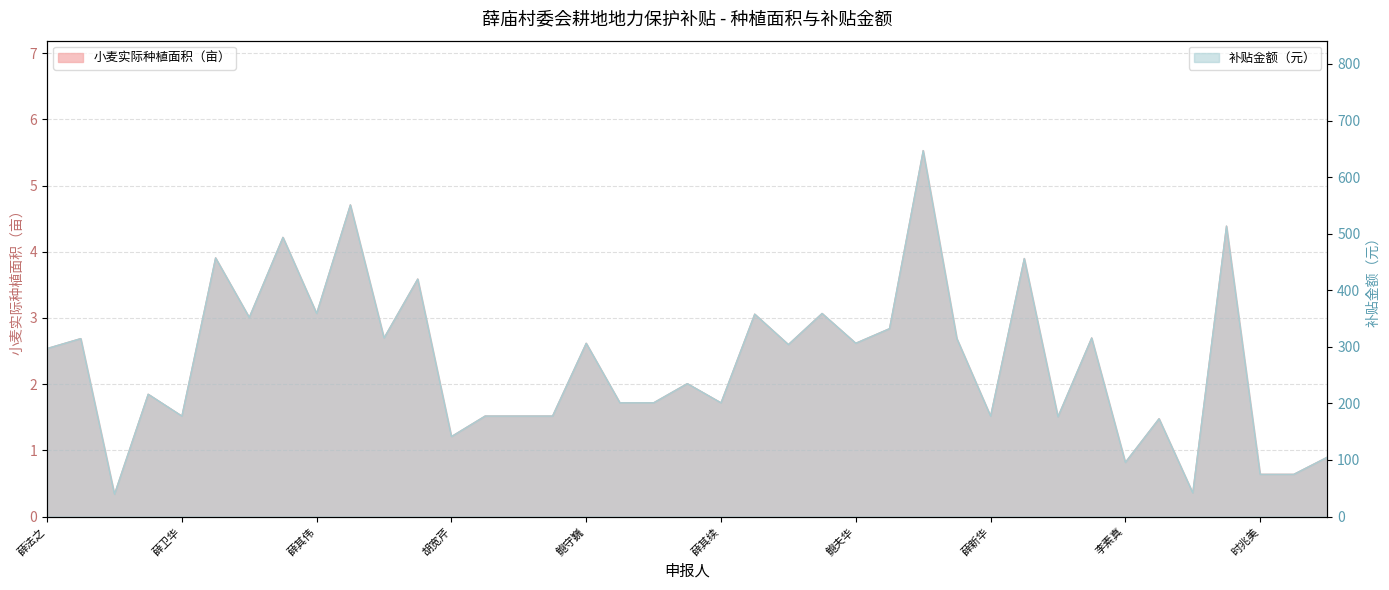

True or false: 补贴金额（元） and 小麦实际种植面积（亩） intersect in this chart.

False